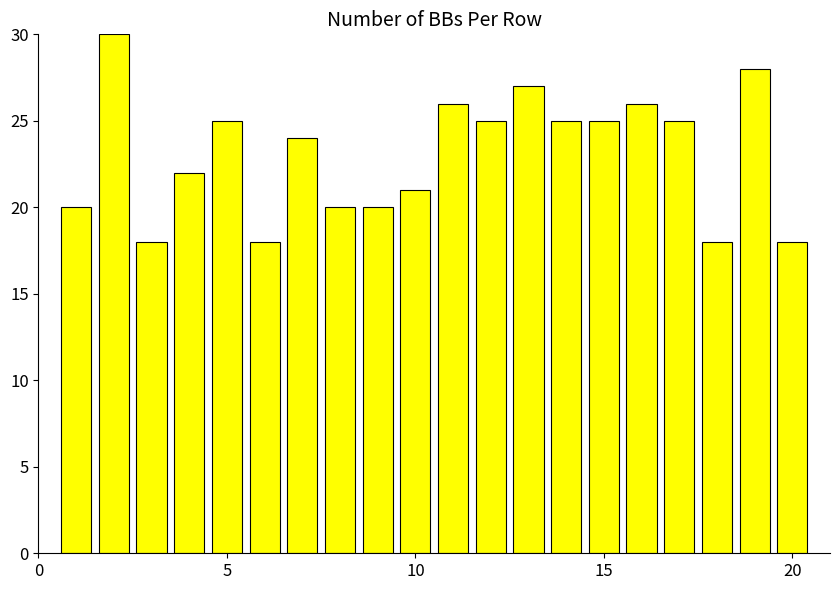

What is the difference between the second highest and minimum values?

10